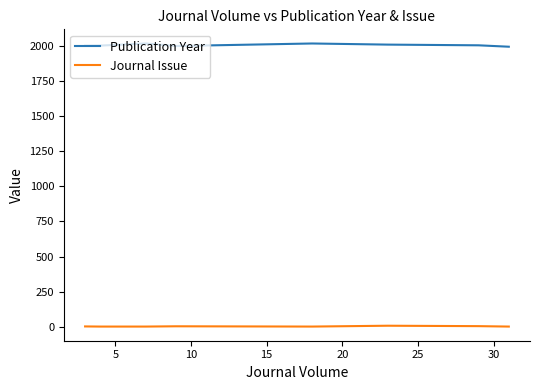

Is this an area chart (filled region under the line)?

No